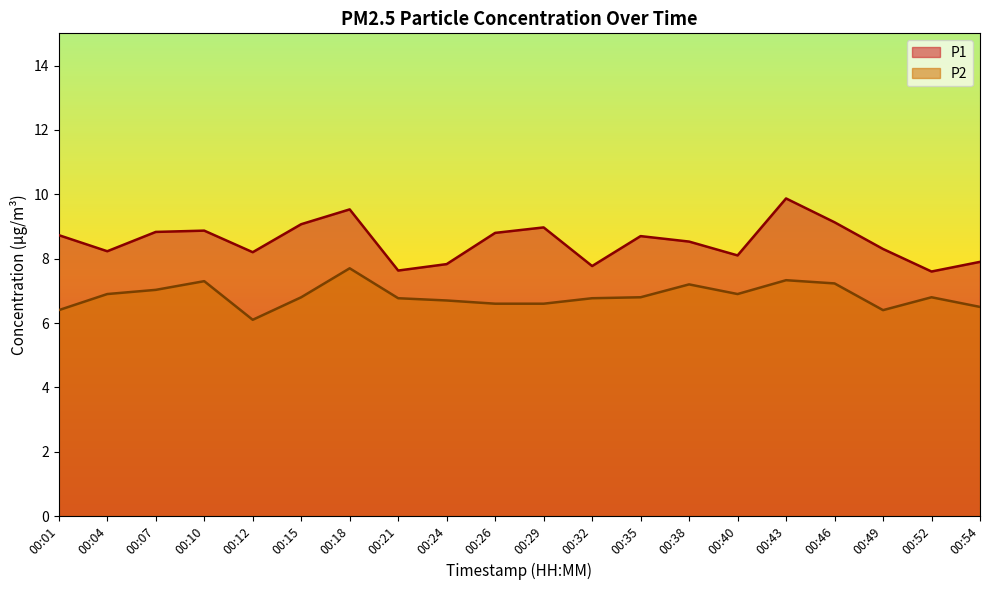

Which series has the largest range (max minus min)?

P1